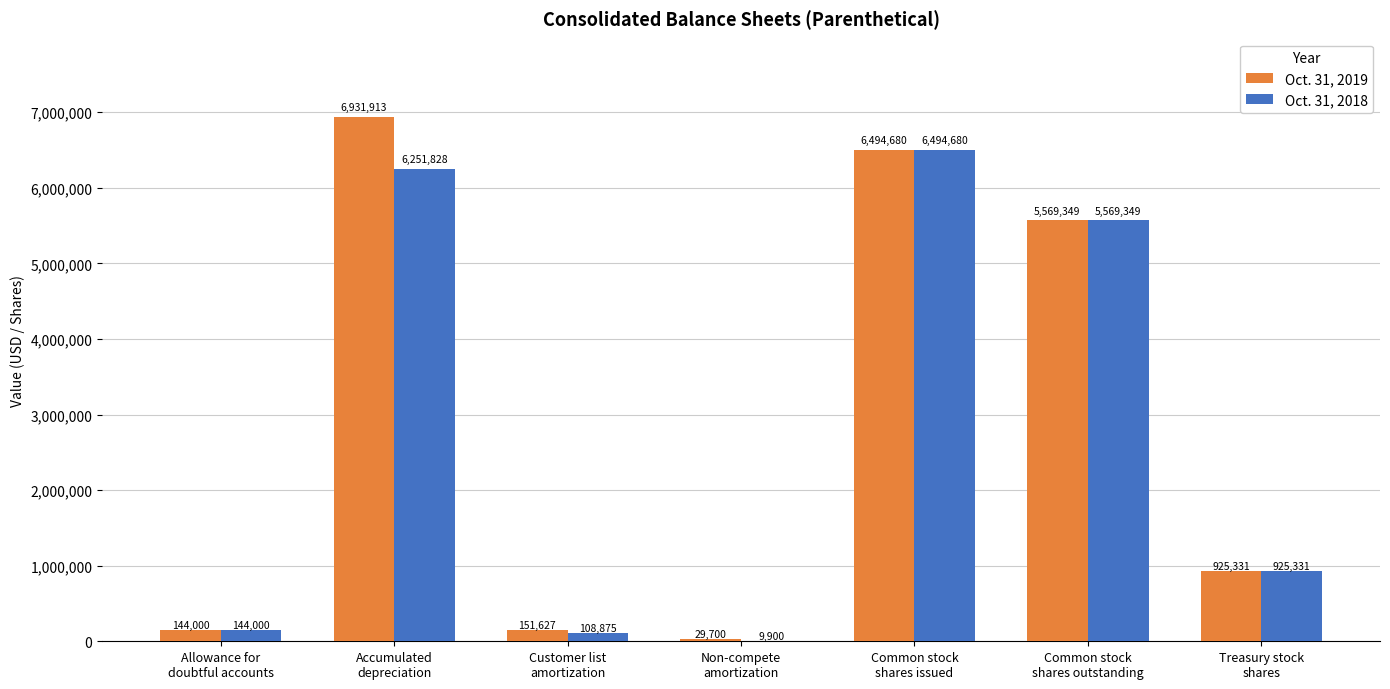

Which series has the largest total across all categories?

Oct. 31, 2019